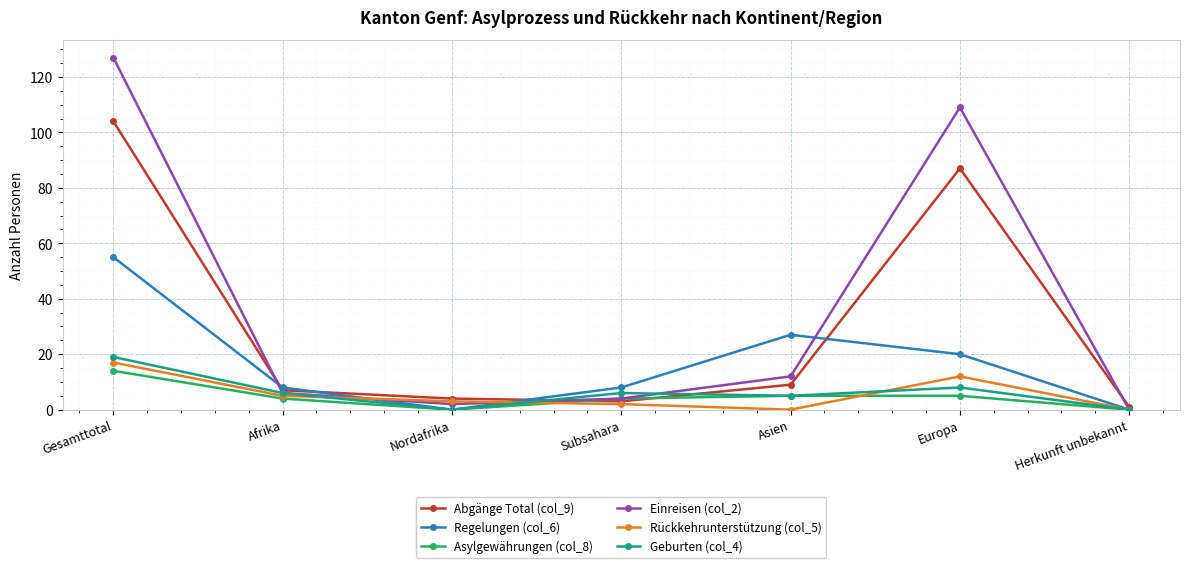

True or false: Asylgewährungen (col_8) has more than 2 points higher than both neighbors.

False